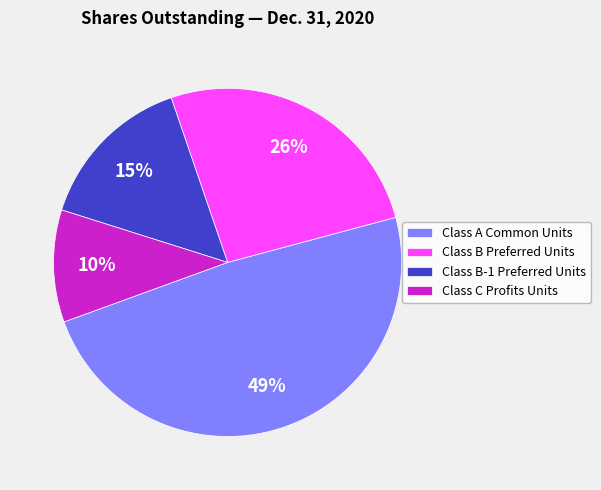

To the nearest percent, what is the average slice percentage?

25%